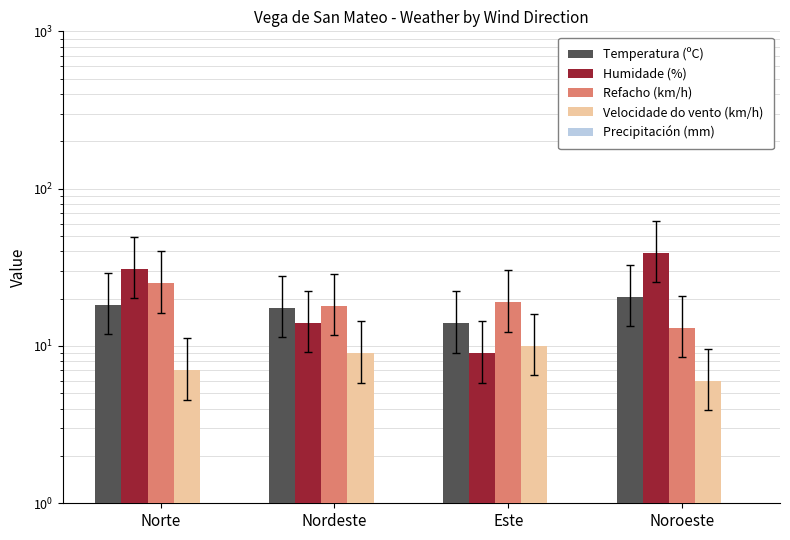

What is the difference between the Temperatura (ºC) values at Norte and Nordeste?

0.8